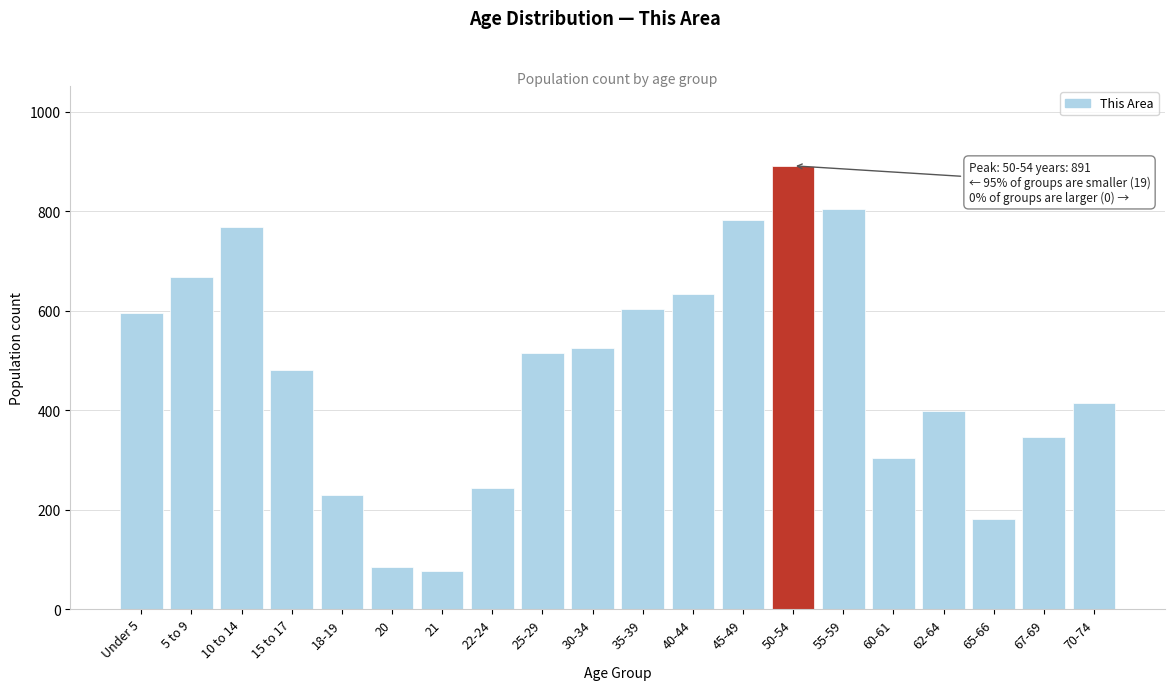

Reading left to right, extract all data points from this chart.

595	667	768	481	229	85	76	244	514	524	604	633	781	891	804	304	399	180	346	415